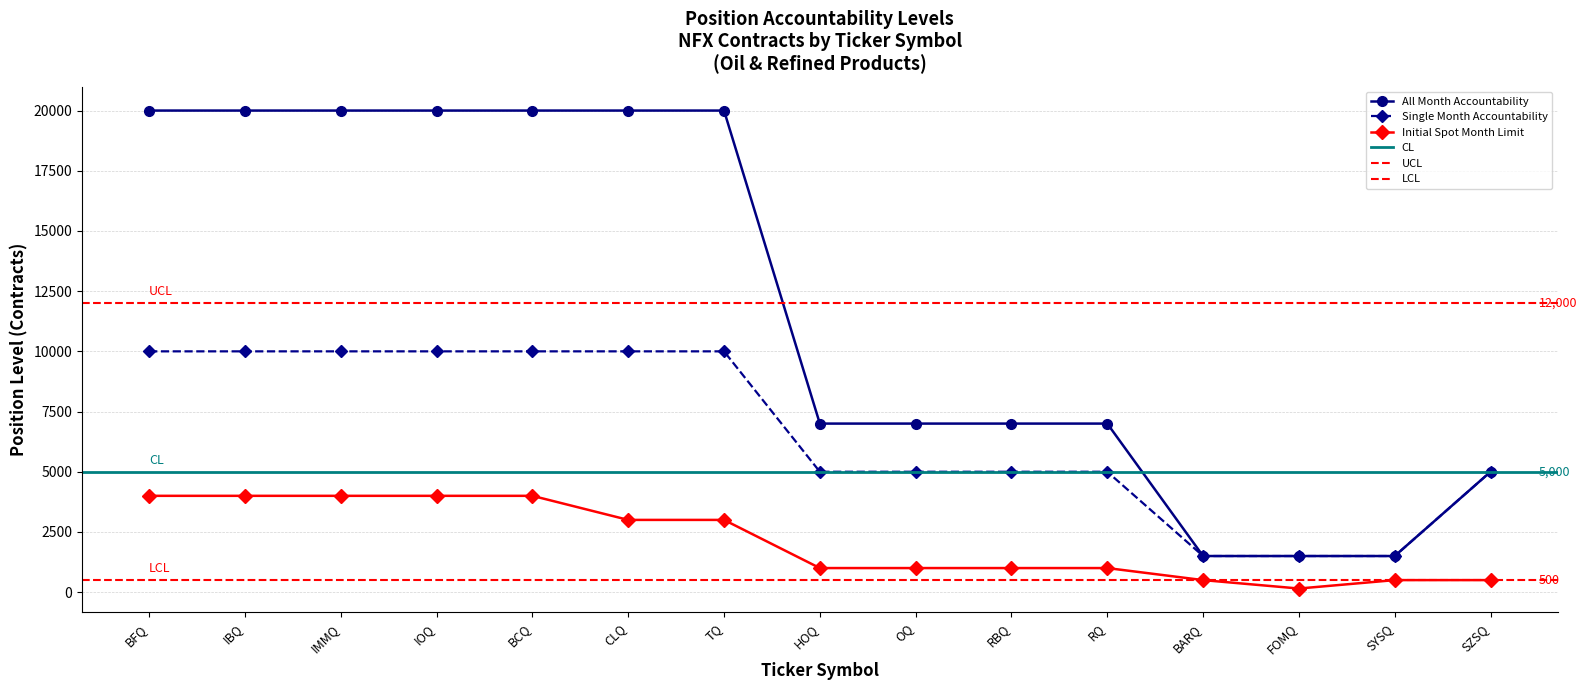

What is the label of the 2nd point from the left?

IBQ